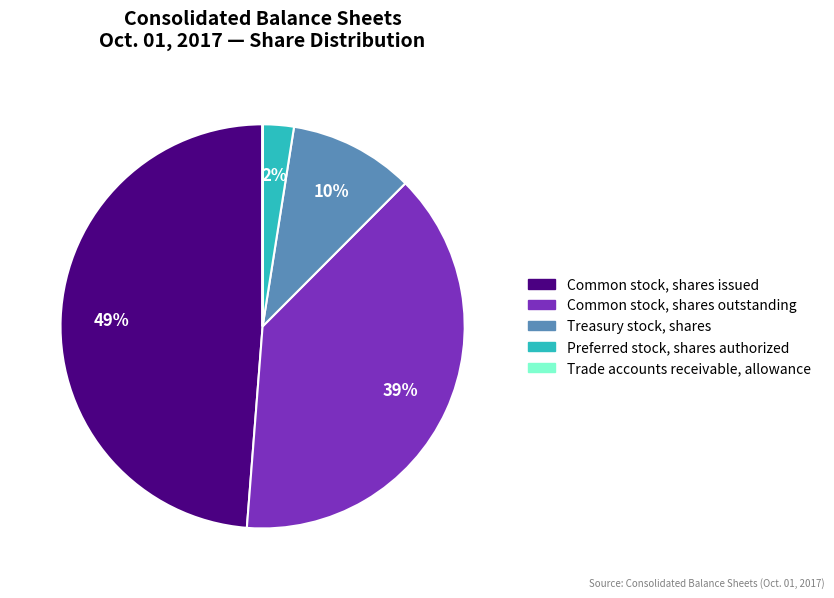

What percentage is the Preferred stock, shares authorized slice, to the nearest percent?

2%